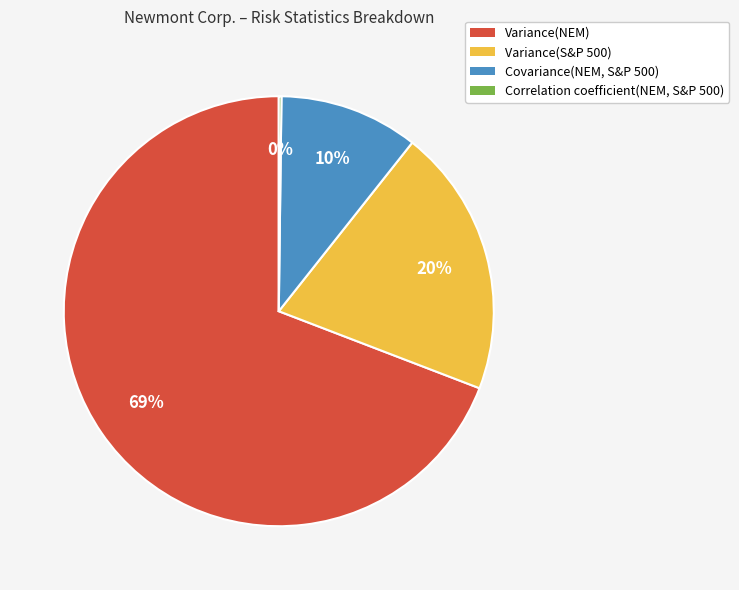

What percentage is the Covariance(NEM, S&P 500) slice, to the nearest percent?

10%